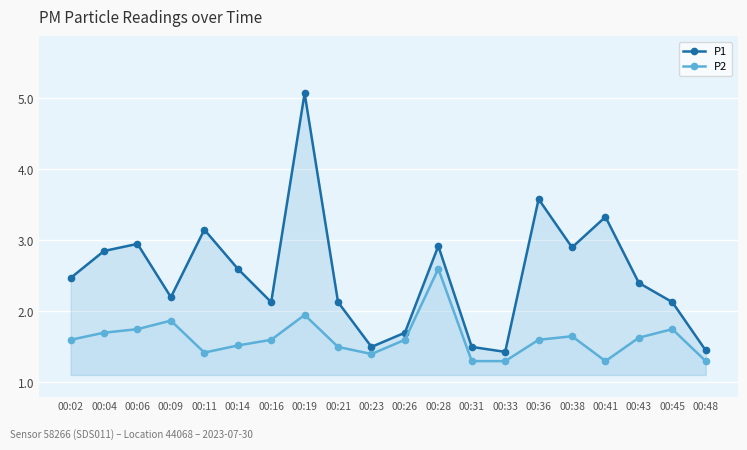

Which series changed the most between 00:09 and 00:16?

P2